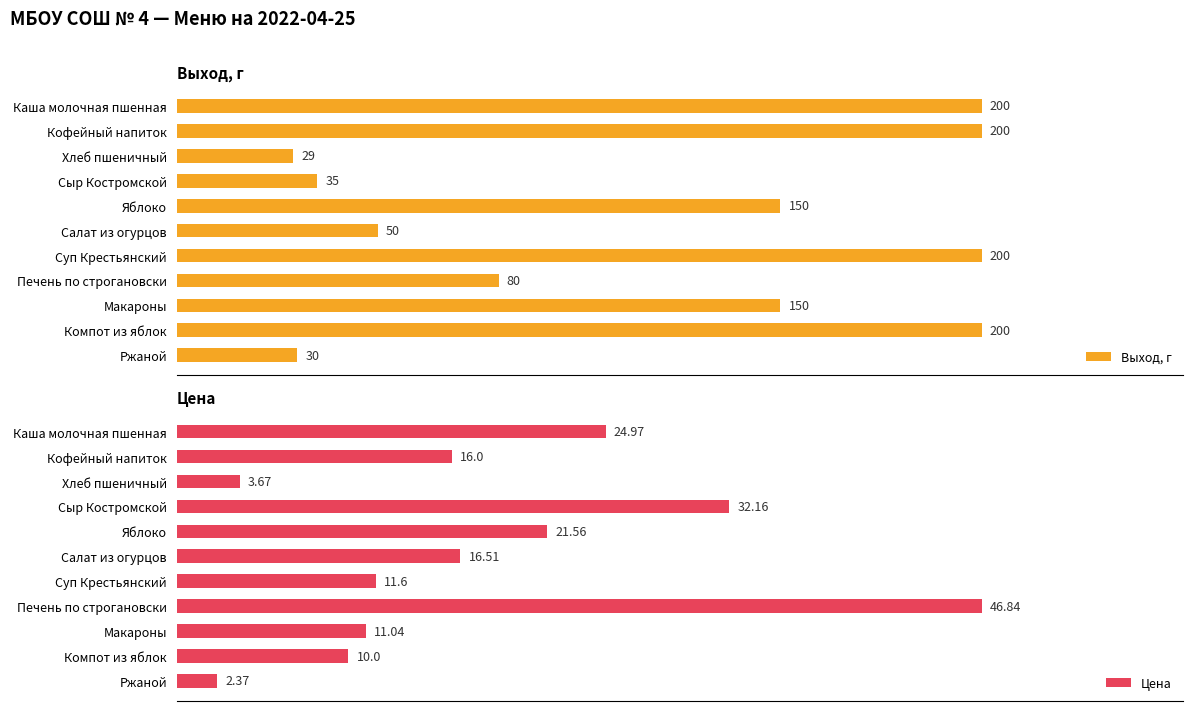

Which category has the lowest value in the Цена series?

Ржаной